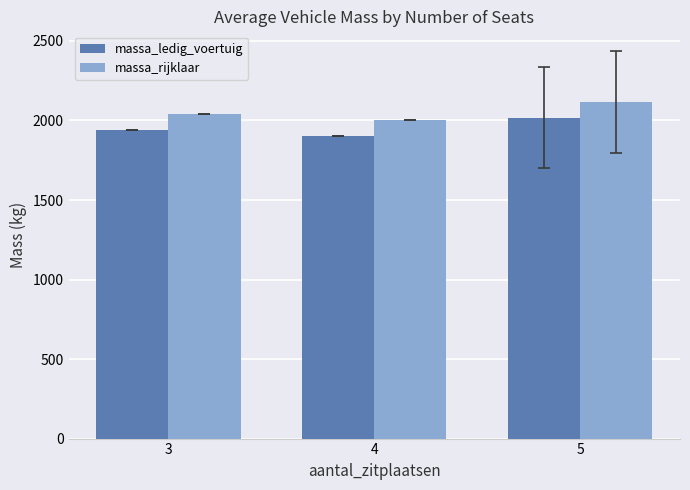

Is it true that massa_ledig_voertuig equals 1902.0 at 4?

True